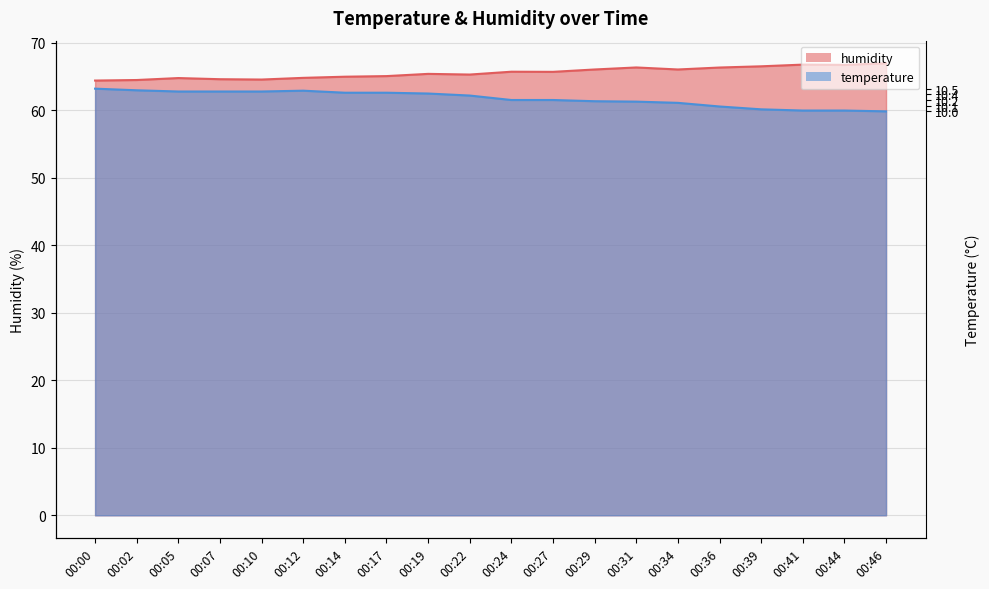

The value of humidity at 00:14 is 110.8. True or false?

False